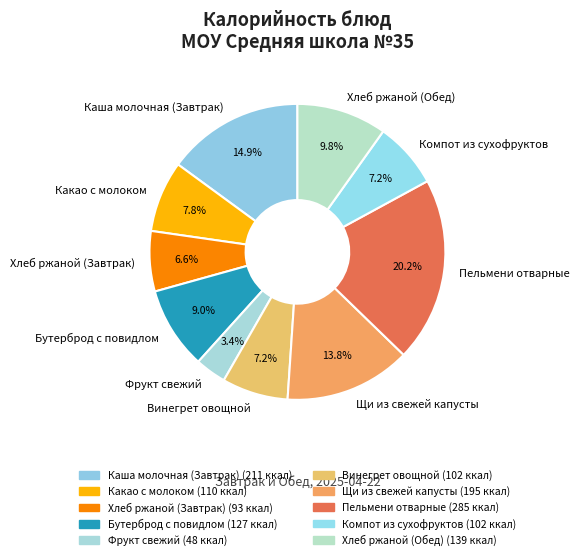

What percentage is the Щи из свежей капусты slice, to the nearest percent?

14%